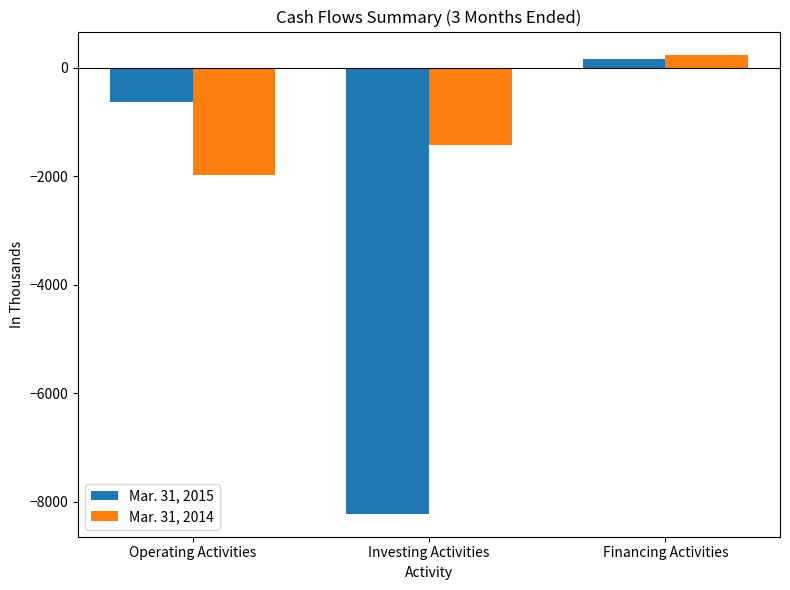

Count the number of data series in this chart.

2